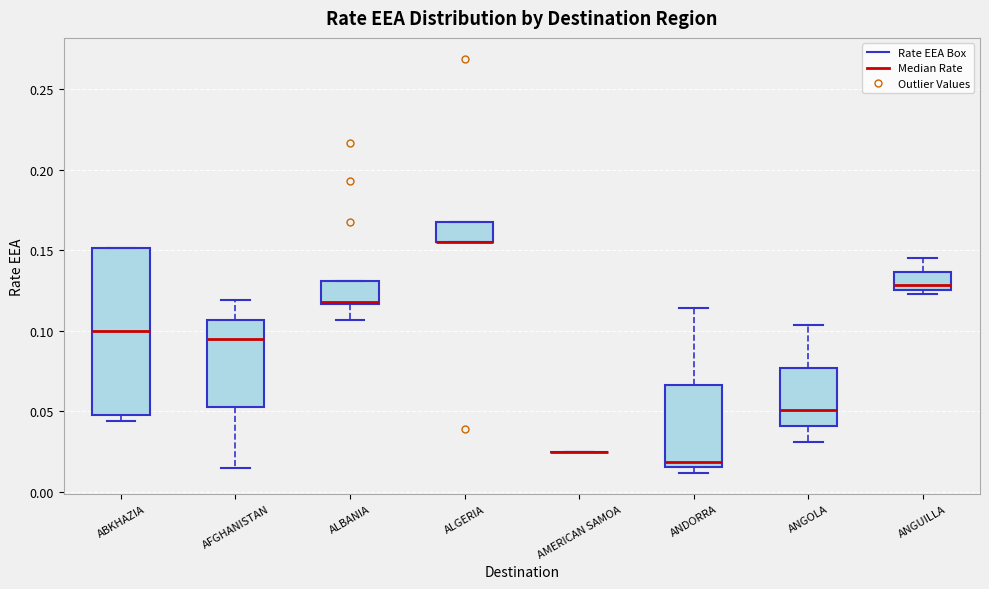

Where is the lower edge of the box for ANGUILLA on the y-axis? The values are not printed on the chart, so give them approximately, as read against the axis.

0.125